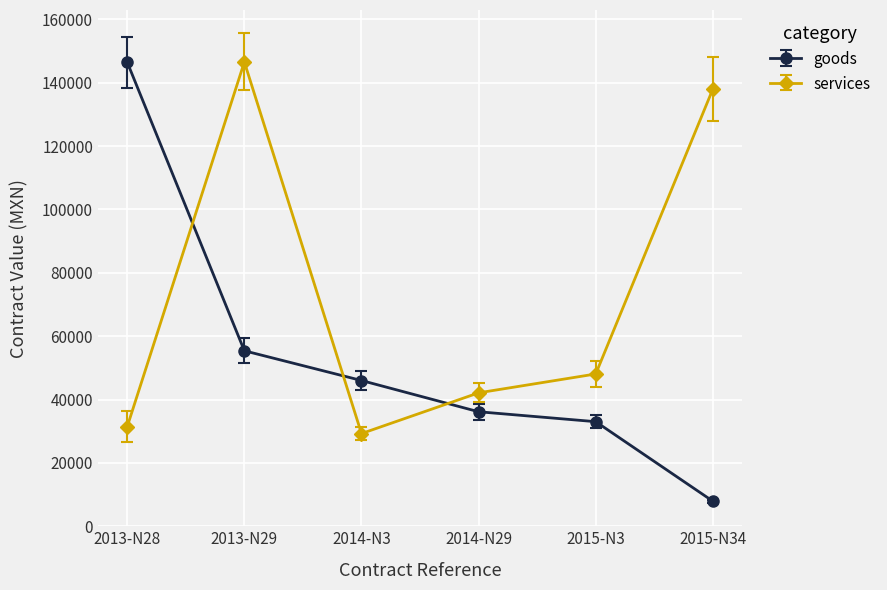

Where do services and goods first cross each other?

2013-N28 and 2013-N29